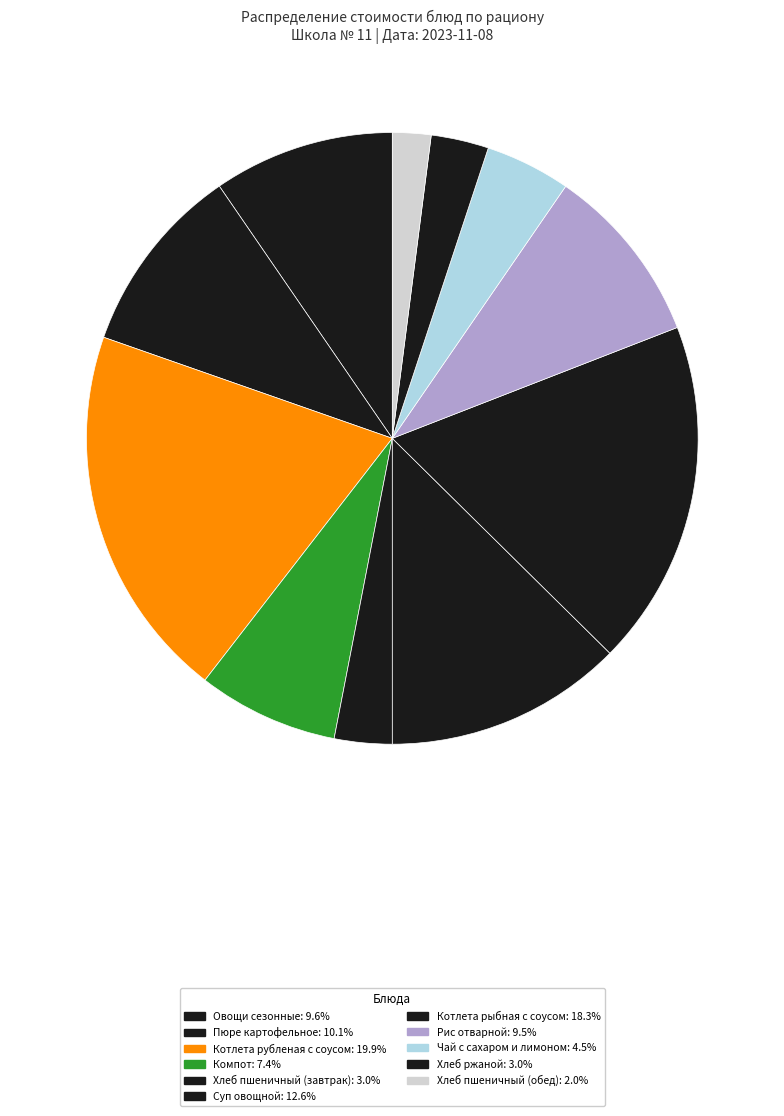

The Компот slice represents 7% of the pie. True or false?

True